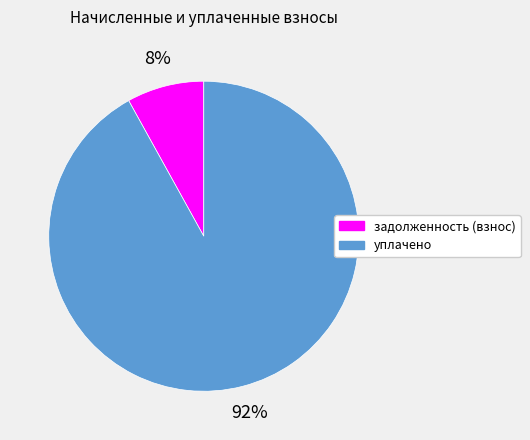

To the nearest percent, what is the average slice percentage?

50%